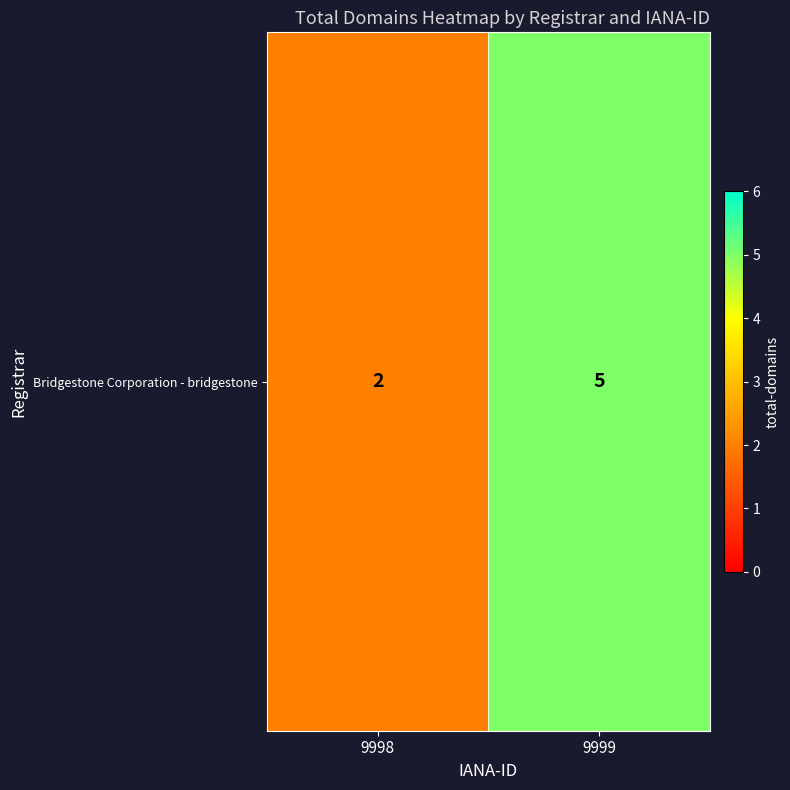

Is it true that the value at 9999 is 5?

True